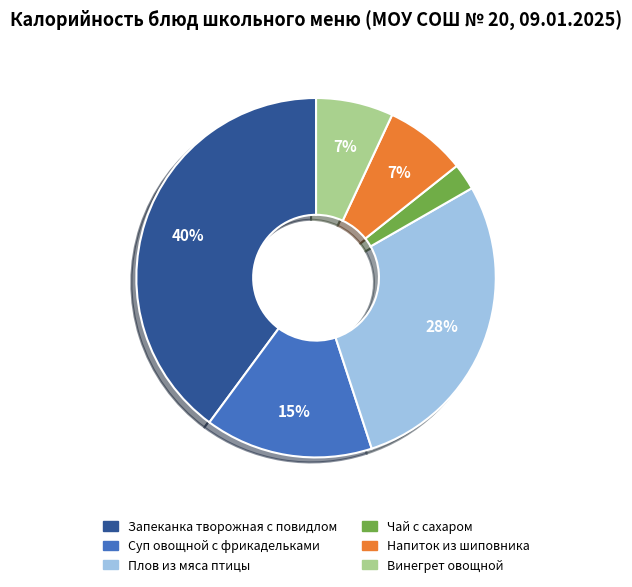

What percentage is the Чай с сахаром slice, to the nearest percent?

2%